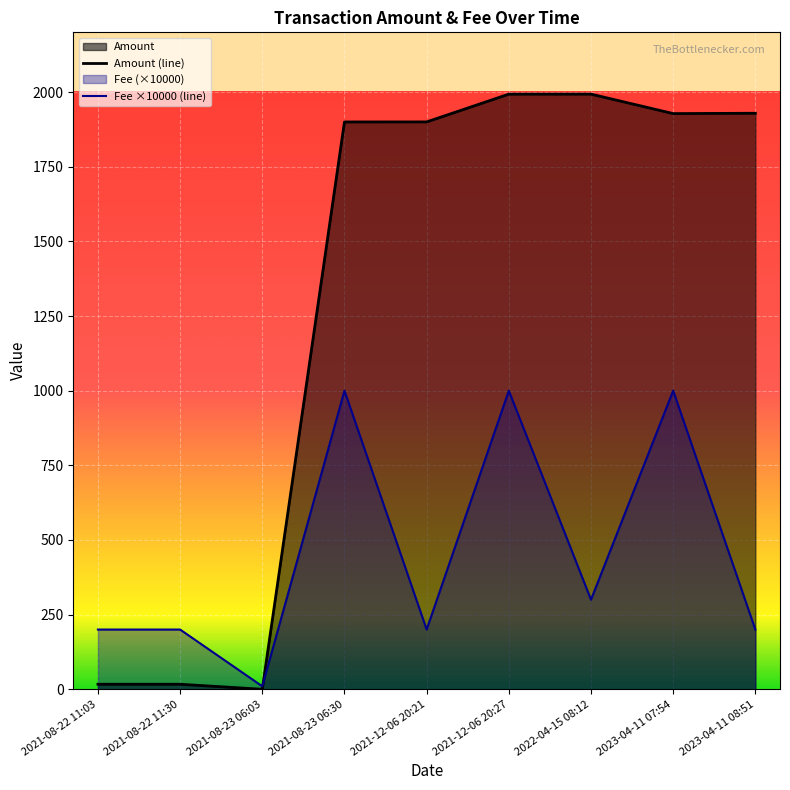

Where does the Amount (line) series first go above 1900?

2021-12-06 20:27